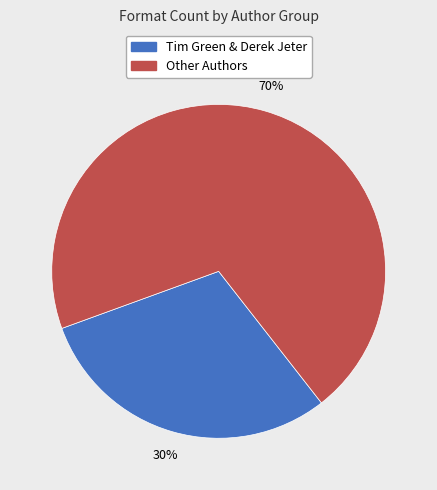

To the nearest percent, what is the difference between the largest and smallest slice percentages?

40%